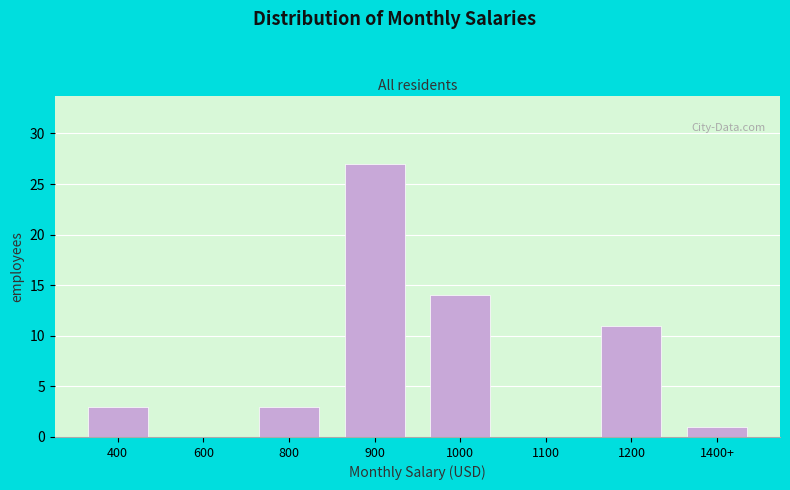

Reading right to left, list all the values displayed in this chart.

1400+=1	1200=11	1100=0	1000=14	900=27	800=3	600=0	400=3